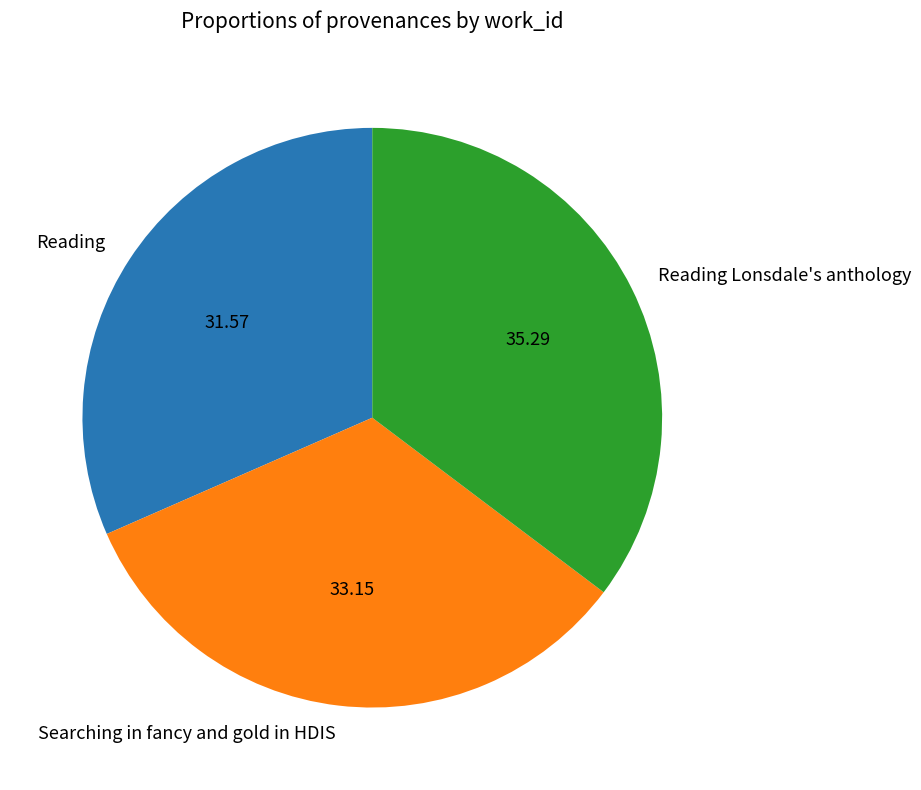

What is the largest slice in the pie chart?

Reading Lonsdale's anthology